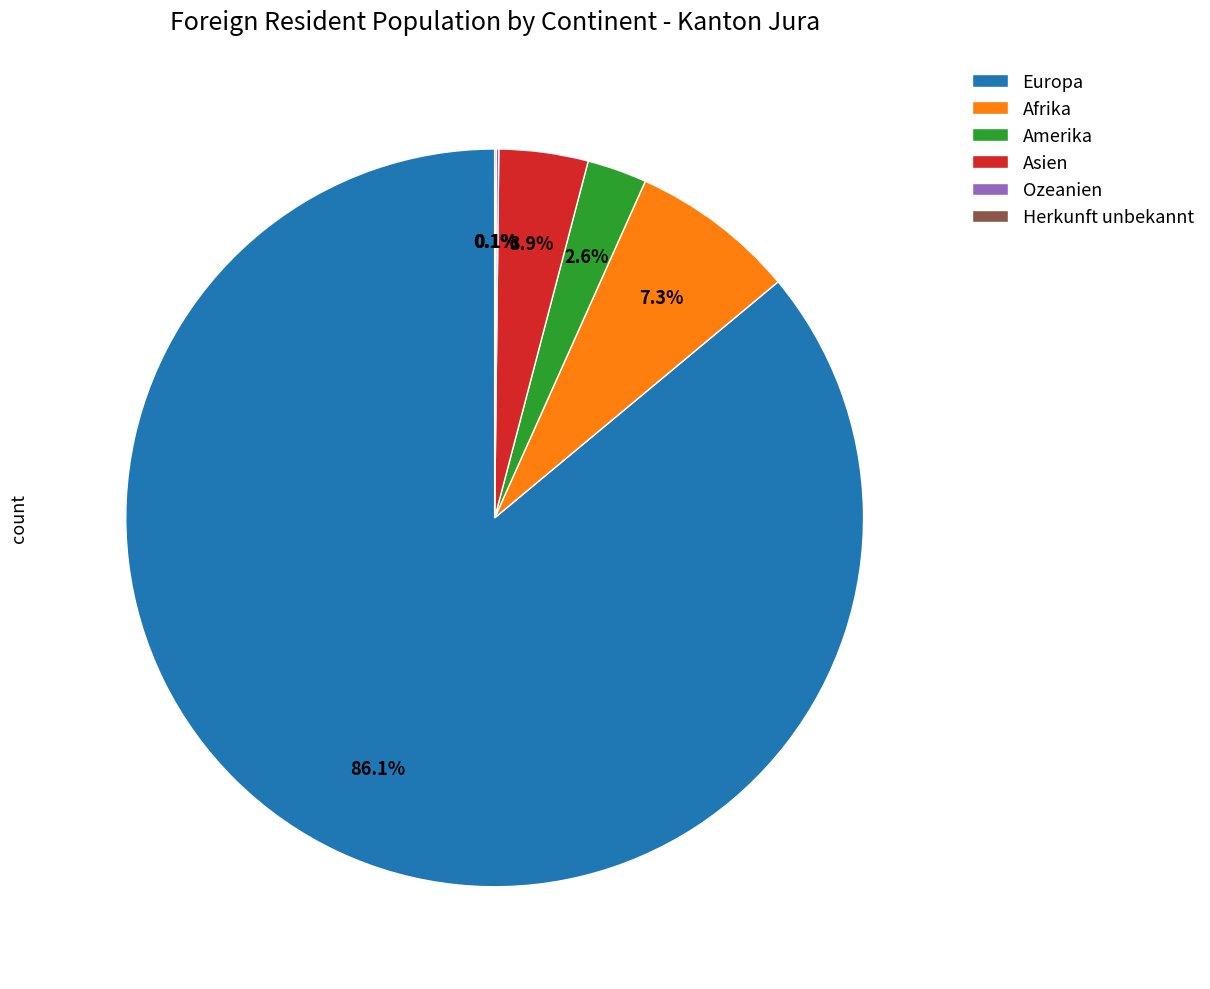

Which slice is the largest?

Europa